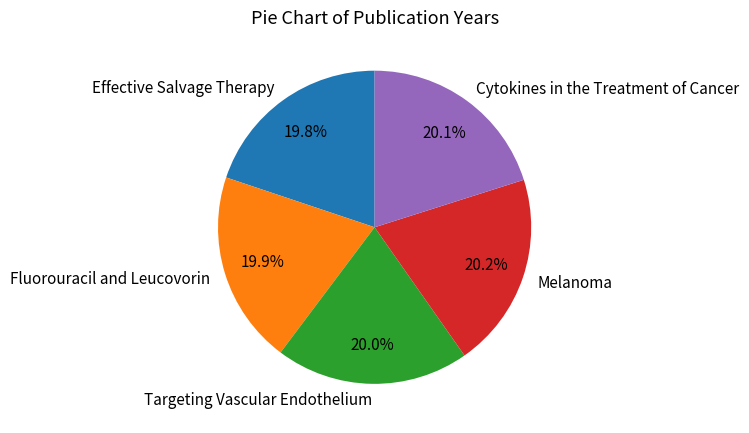

Does any single category account for the majority?

No